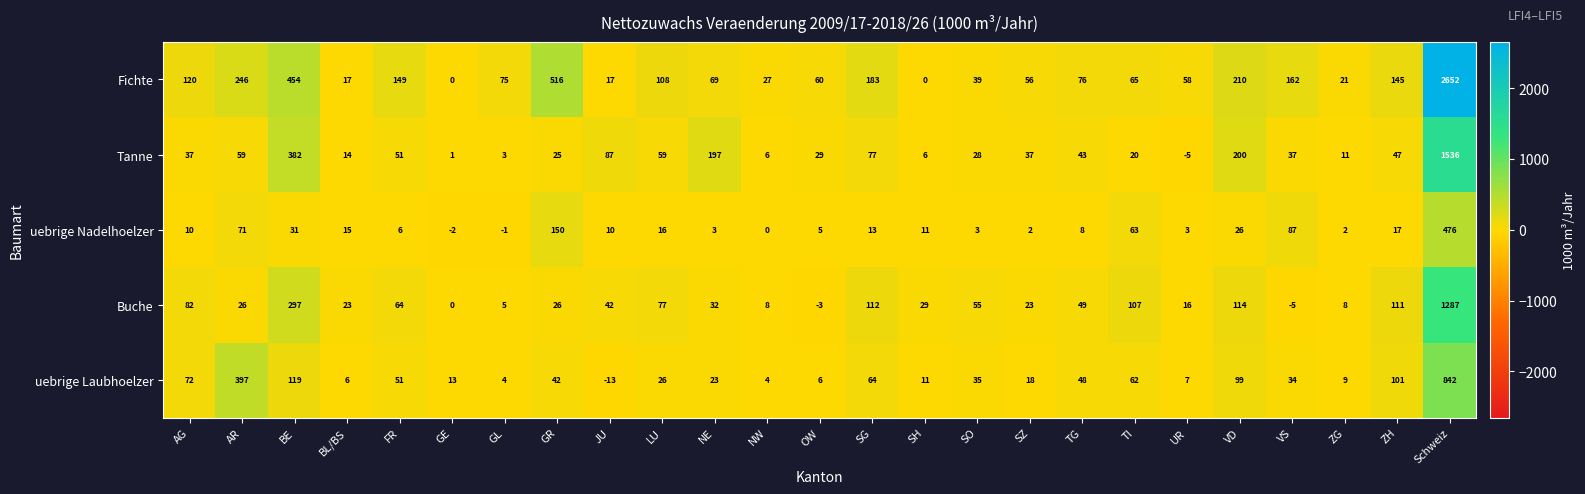

At Schweiz, list the series in order from smallest to largest.

uebrige Nadelhoelzer, uebrige Laubhoelzer, Buche, Tanne, Fichte